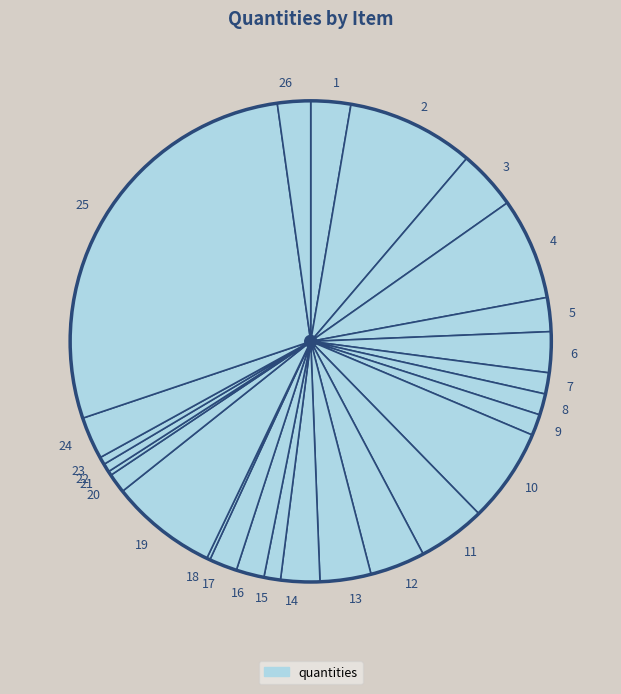

Is it true that 11 is 16% of the pie?

False